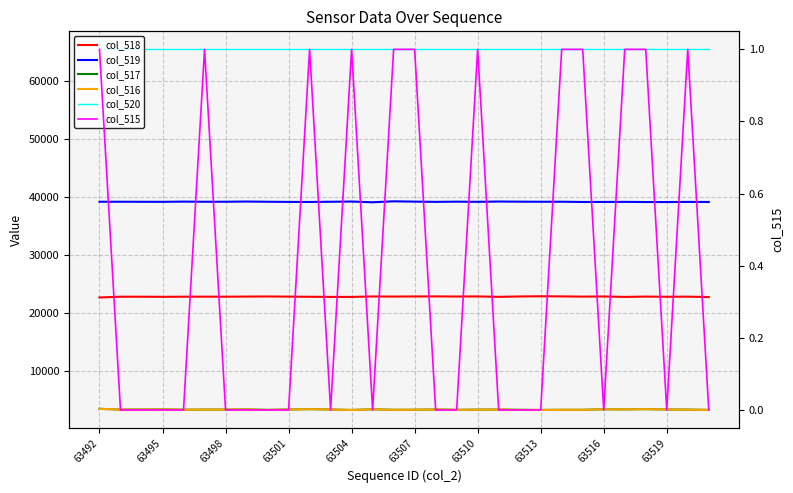

Does the chart have visible grid lines?

Yes